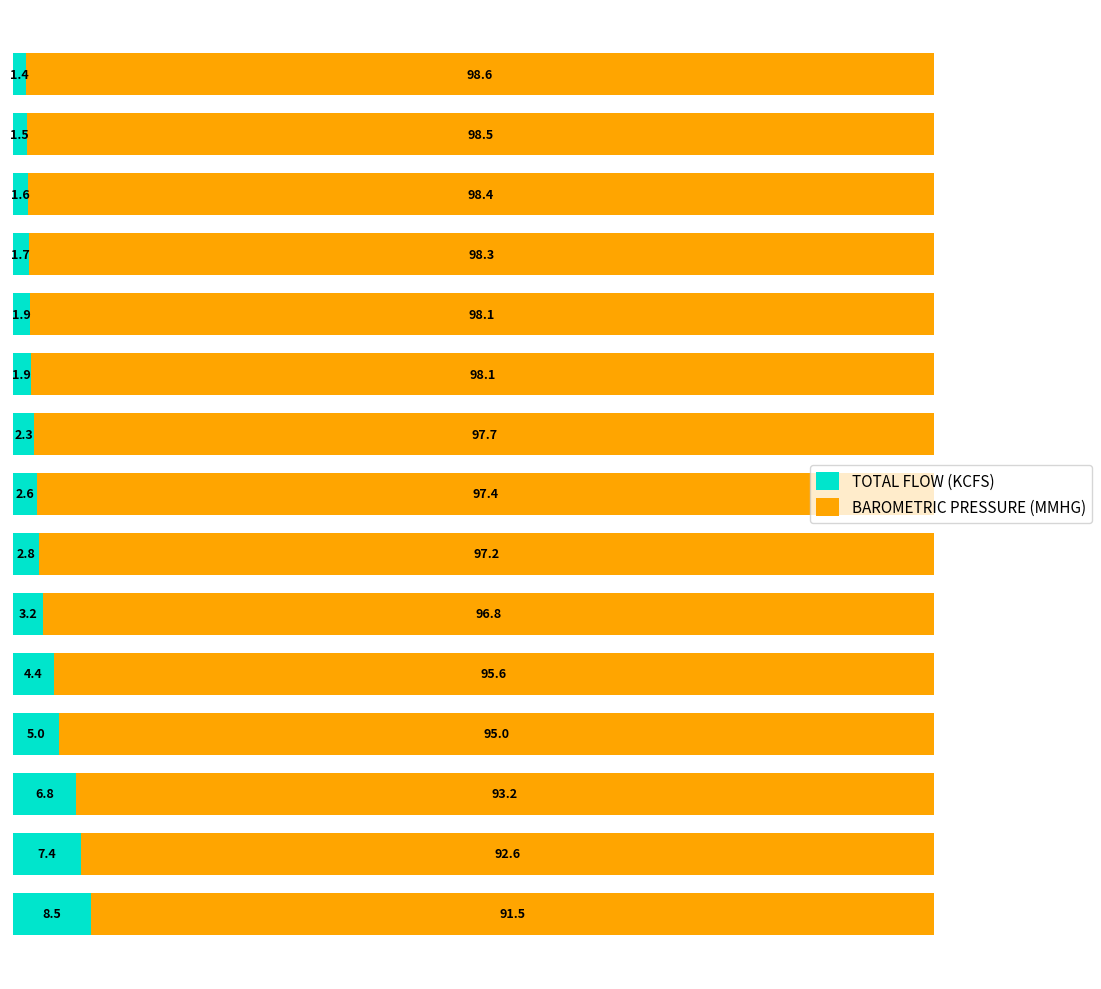

What is the minimum value for TOTAL FLOW (KCFS)?

1.4